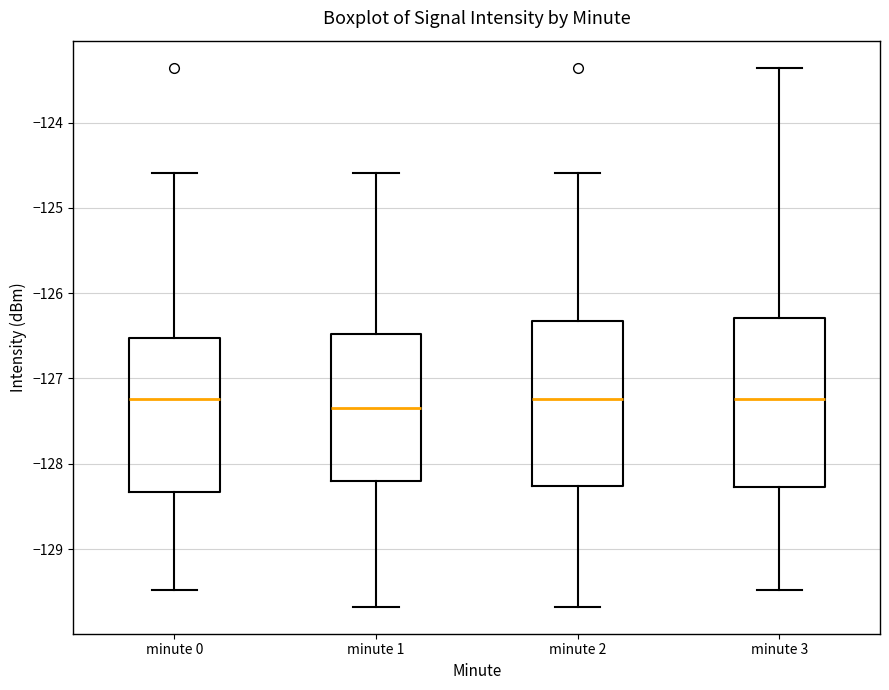

Reading left to right, transcribe this box plot: for each box, give where its median line is, the range the box spans, and where its two whiskers end, as read against the y-axis. The values are not printed on the chart, so give them approximately, as read against the axis.

minute 0: median -127.2, box -128.3 to -126.5, whiskers -129.5 to -124.6
minute 1: median -127.3, box -128.2 to -126.5, whiskers -129.7 to -124.6
minute 2: median -127.2, box -128.3 to -126.3, whiskers -129.7 to -124.6
minute 3: median -127.2, box -128.3 to -126.3, whiskers -129.5 to -123.4